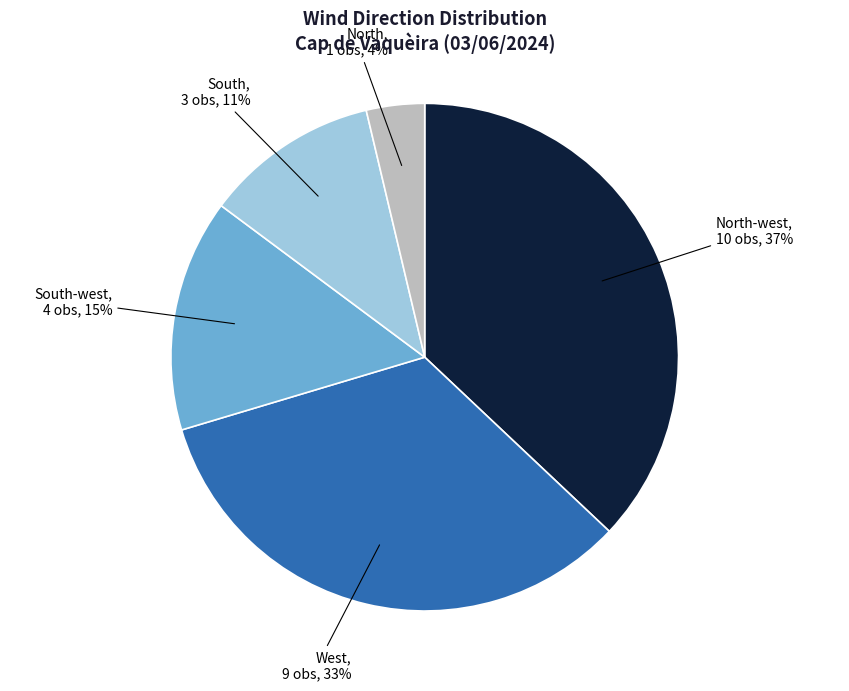

To the nearest percent, what is the average slice percentage?

20%